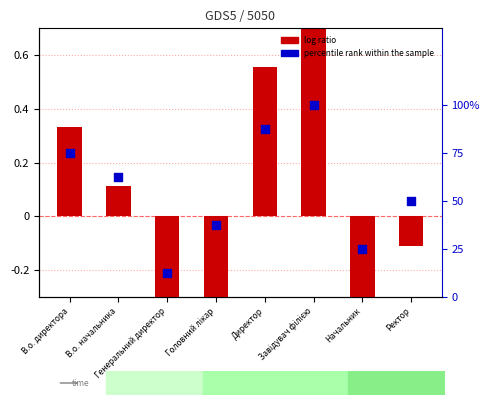

Which series reaches the minimum Y coordinate?

log ratio